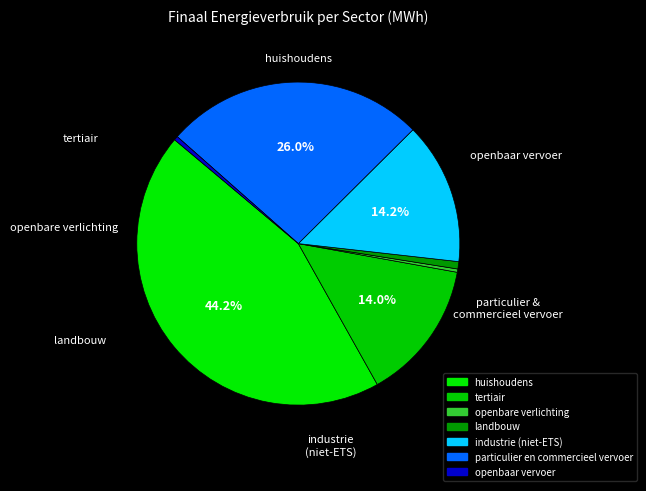

Count the number of slices in the pie.

7